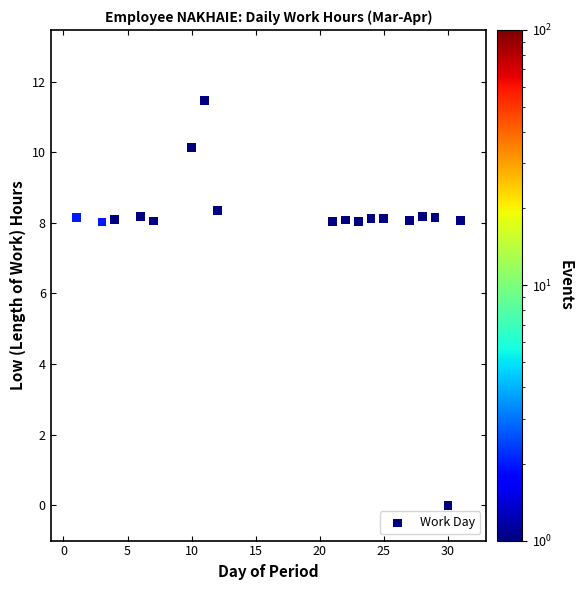

What is the range of X values (max minus min)?

30.0